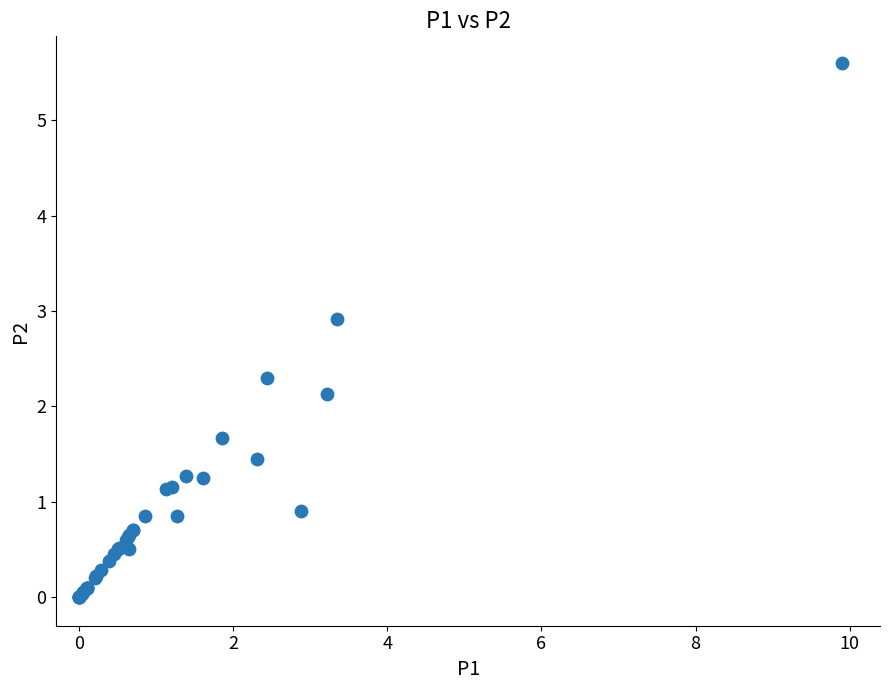

What Y value in the scatter plot is closest to 2?

2.1